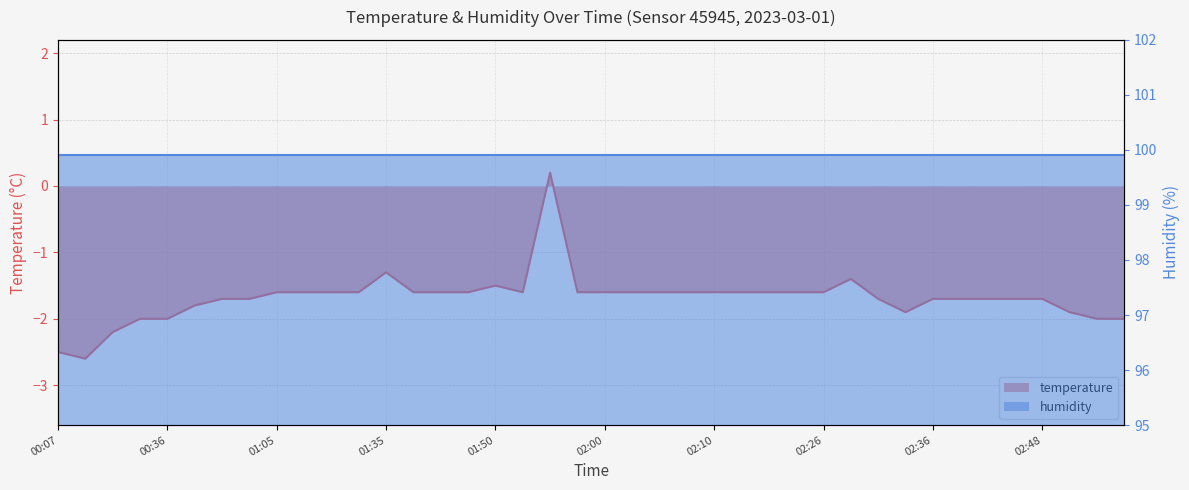

What is the value of the 17th point from the left?

-1.5